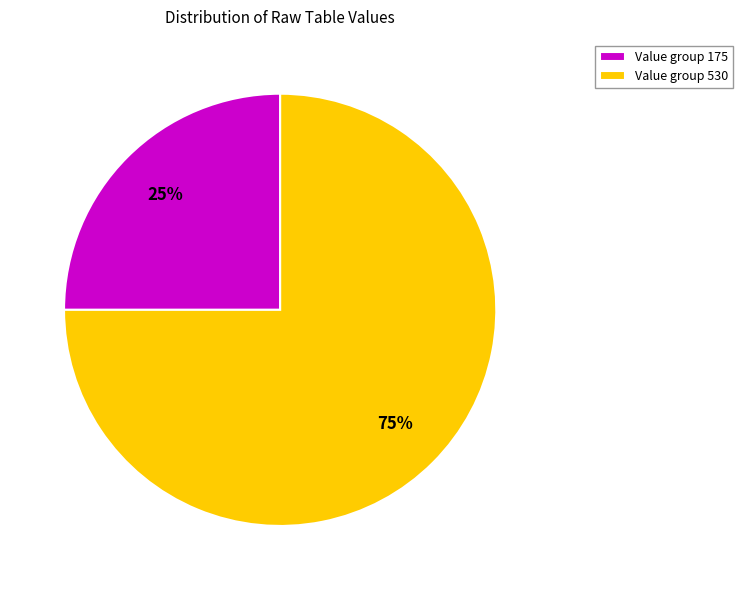

Combined, do Value group 175 and Value group 530 account for over 50%?

Yes